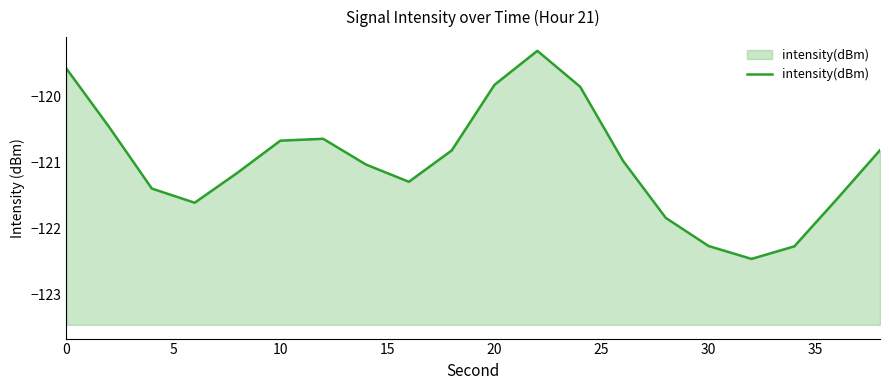

Count the number of data series in this chart.

1